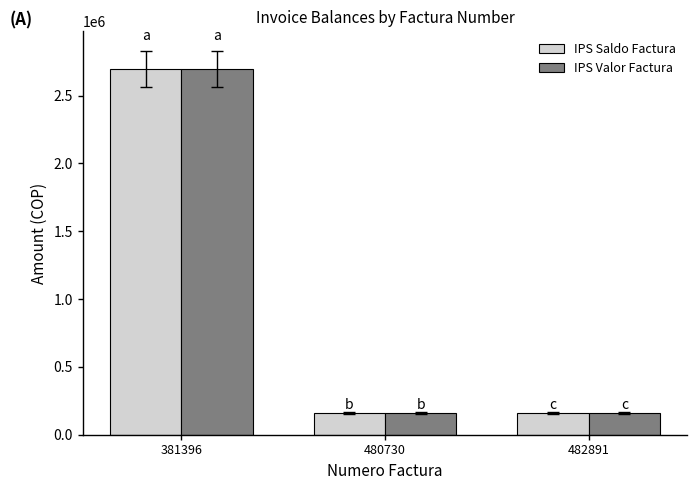

Is the value of IPS Valor Factura at 381396 greater than the value of IPS Saldo Factura at 482891?

Yes